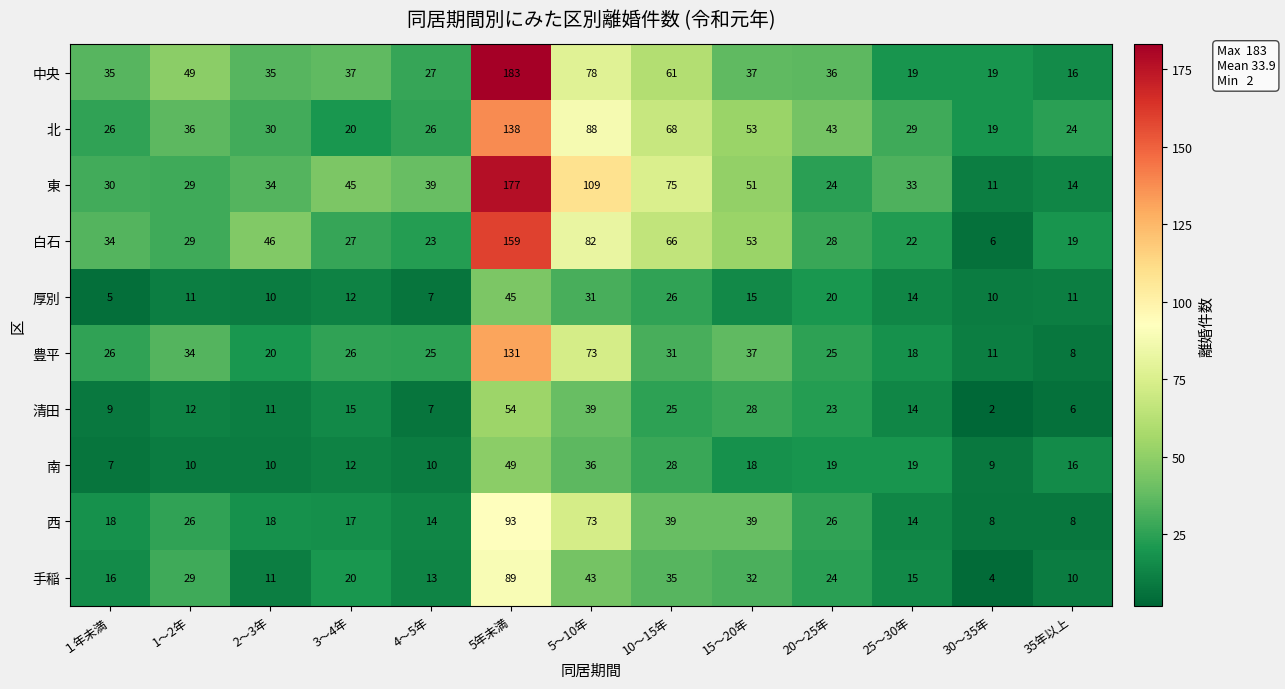

Which series has the largest range (max minus min)?

中央